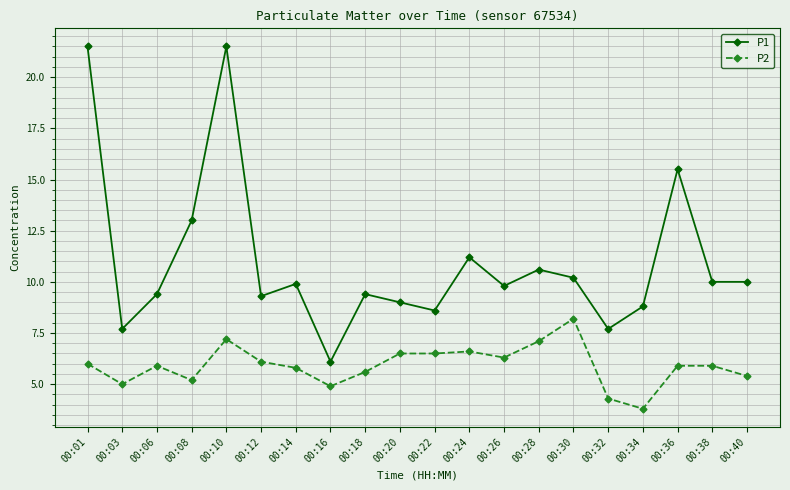

List the series in order of their overall mean, lowest first.

P2, P1